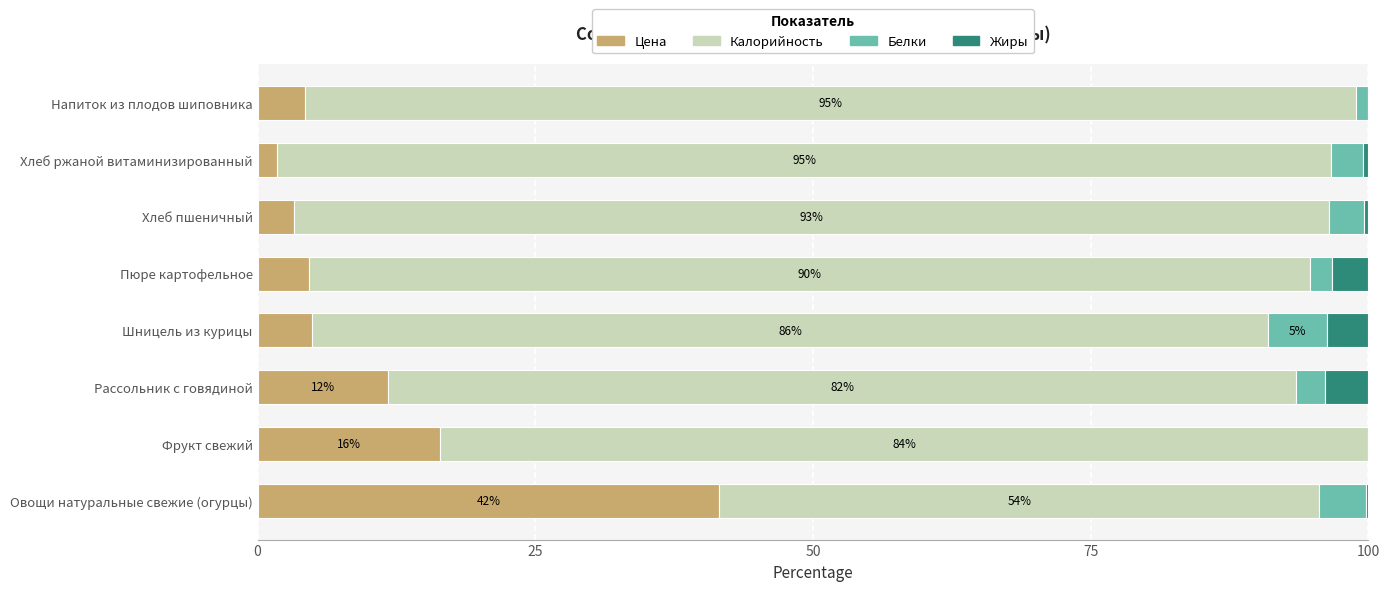

What is the highest value of the Цена series?

41.6